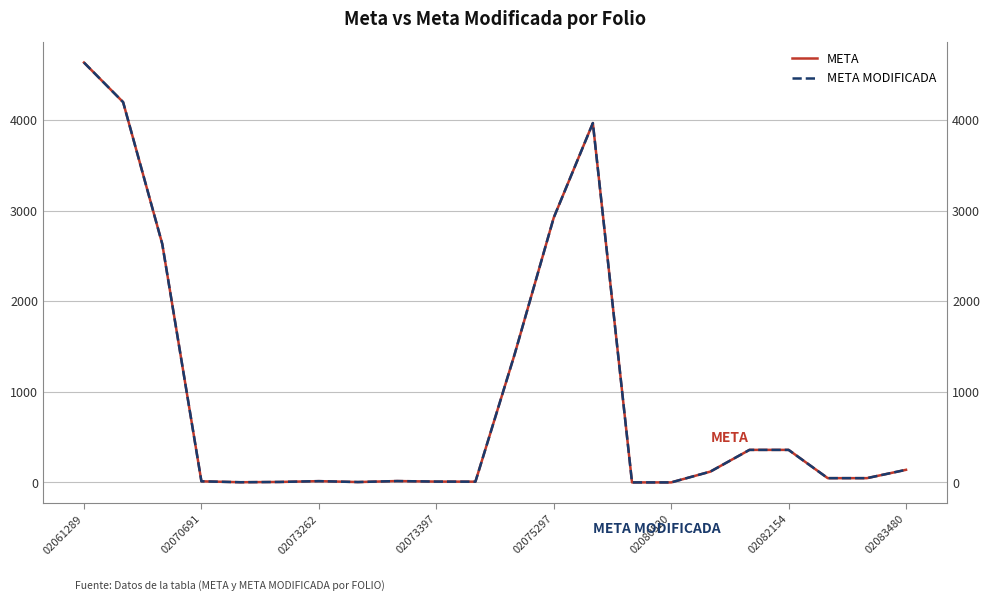

True or false: META MODIFICADA and META cross at least once.

False